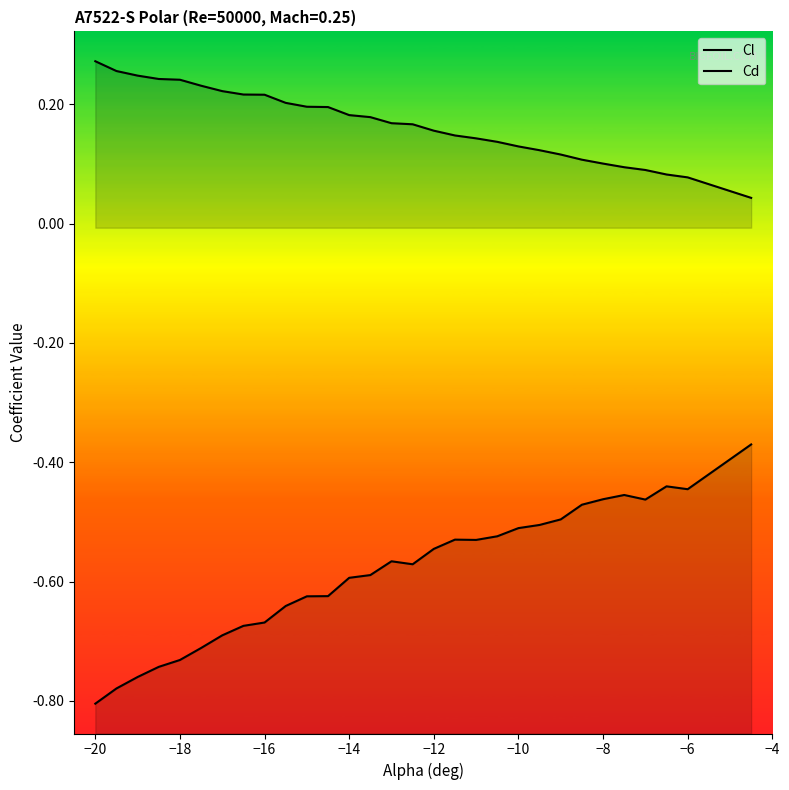

True or false: Cd and Cl intersect in this chart.

False